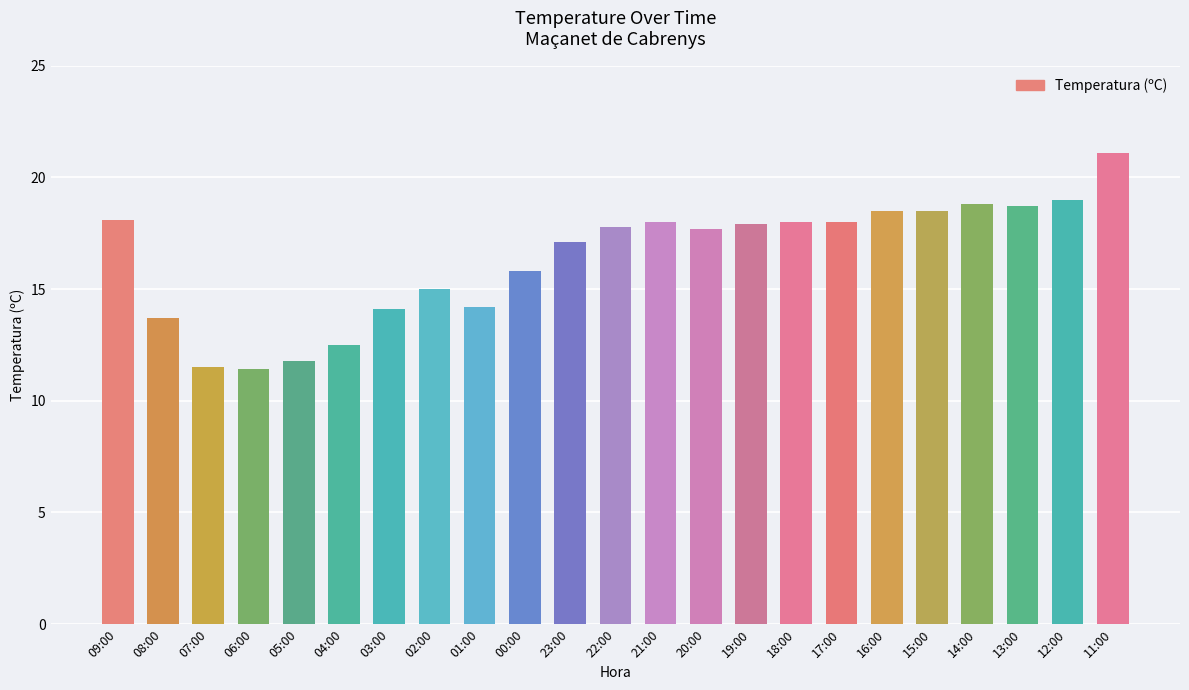

Which category has the highest value across all series?

11:00